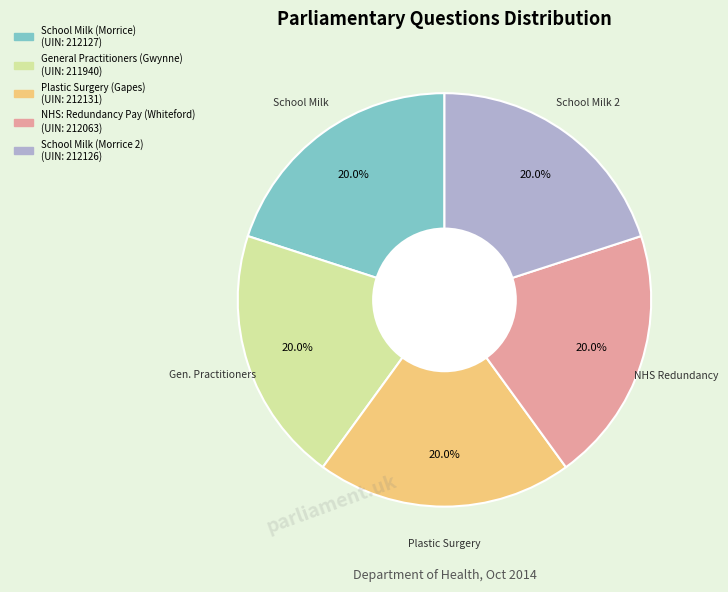

Approximately how many times larger is the value at School Milk (Morrice) compared to Plastic Surgery (Gapes)?

1.0